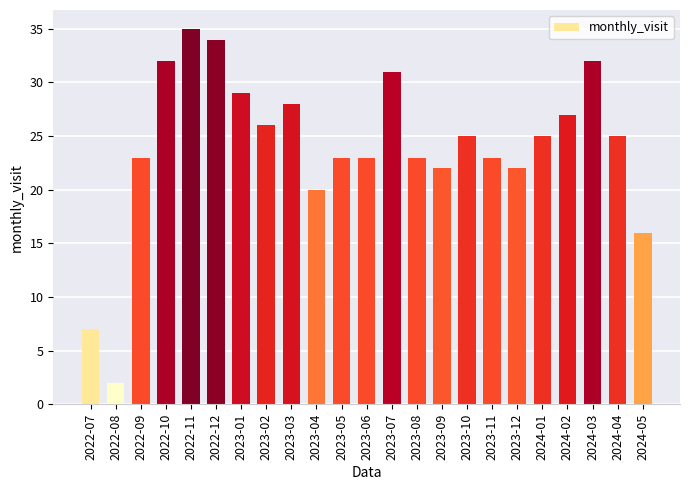

Reading right to left, what are all the values shown in this chart?

2024-05=16	2024-04=25	2024-03=32	2024-02=27	2024-01=25	2023-12=22	2023-11=23	2023-10=25	2023-09=22	2023-08=23	2023-07=31	2023-06=23	2023-05=23	2023-04=20	2023-03=28	2023-02=26	2023-01=29	2022-12=34	2022-11=35	2022-10=32	2022-09=23	2022-08=2	2022-07=7